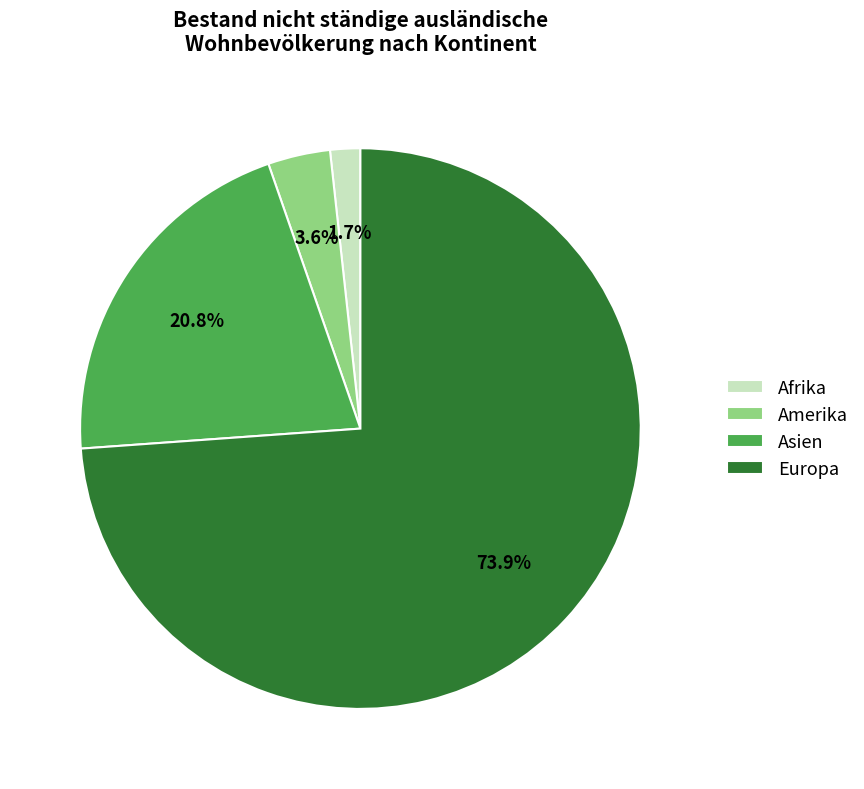

Approximately how many times larger is the value at Asien compared to Europa?

0.3